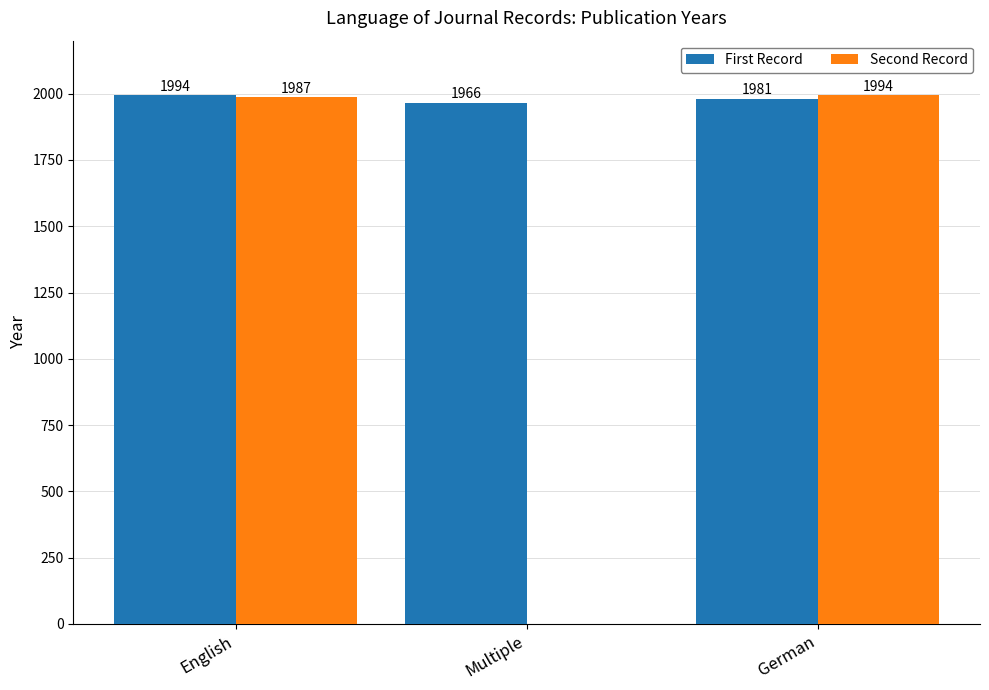

How many positive values does the Second Record series have?

2